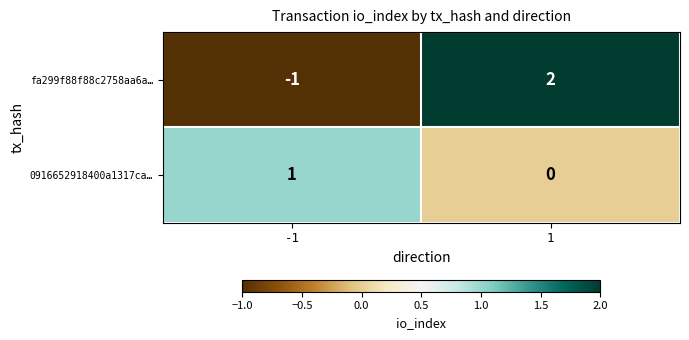

Is the value of fa299f88f88c2758aa6a… at 1 greater than the value of 0916652918400a1317ca… at -1?

Yes